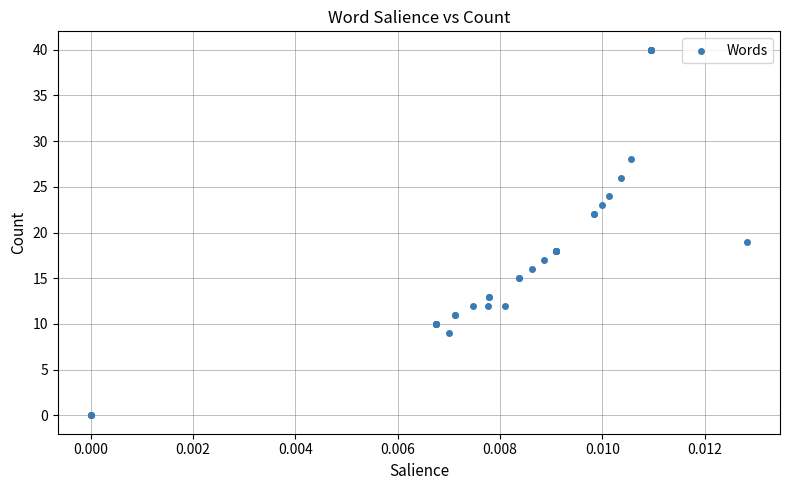

What Y value in the scatter plot is closest to 20?

19